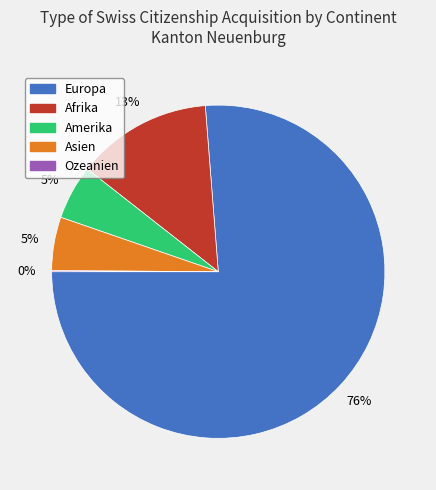

To the nearest percent, what is the average slice percentage?

20%